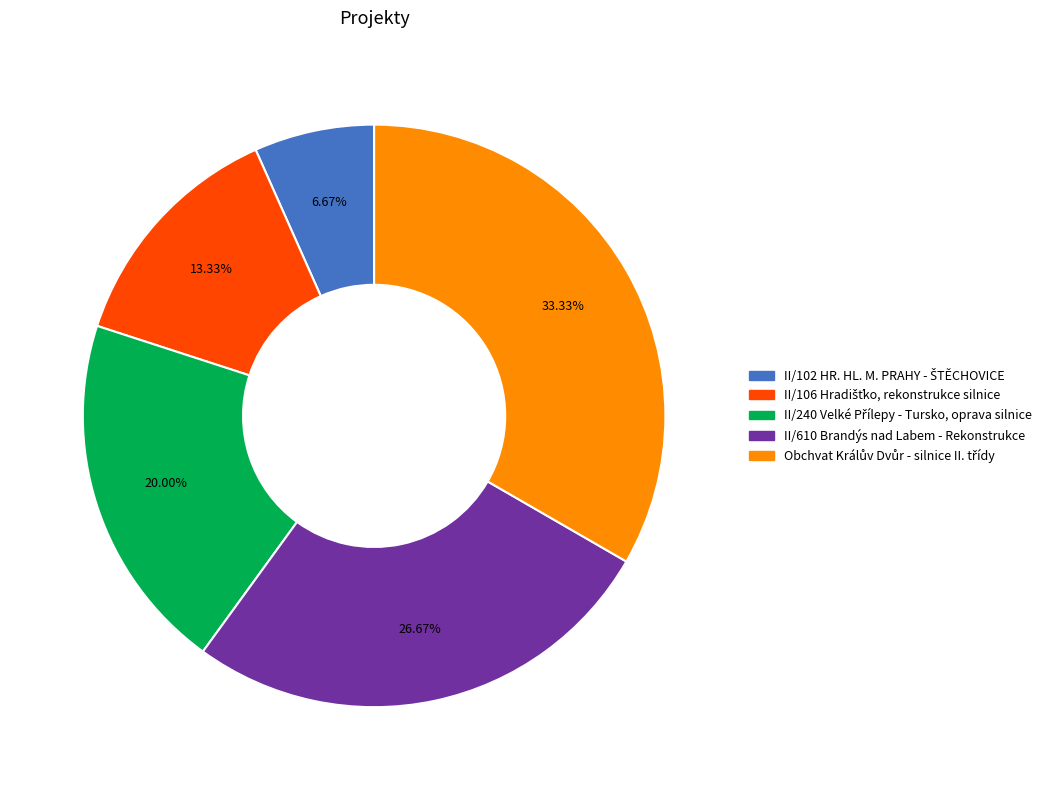

Is there any slice that represents more than half of the pie?

No